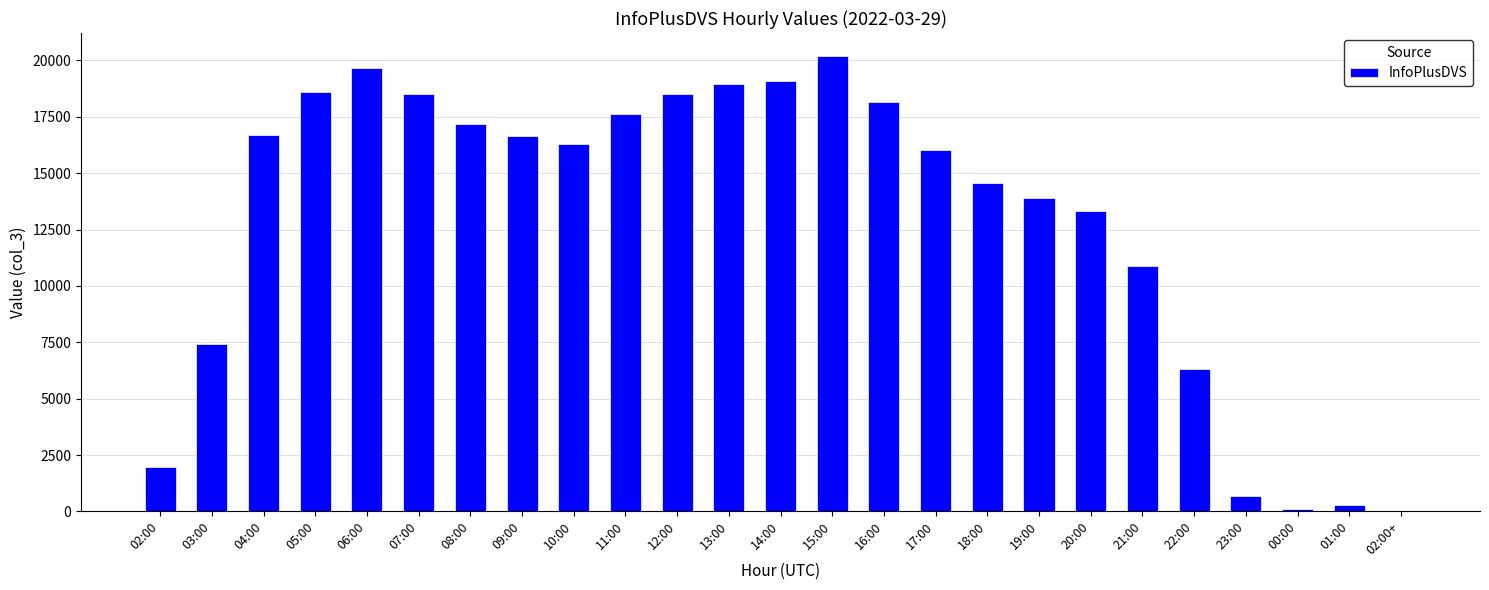

Is it true that the value at 08:00 is 17202?

True